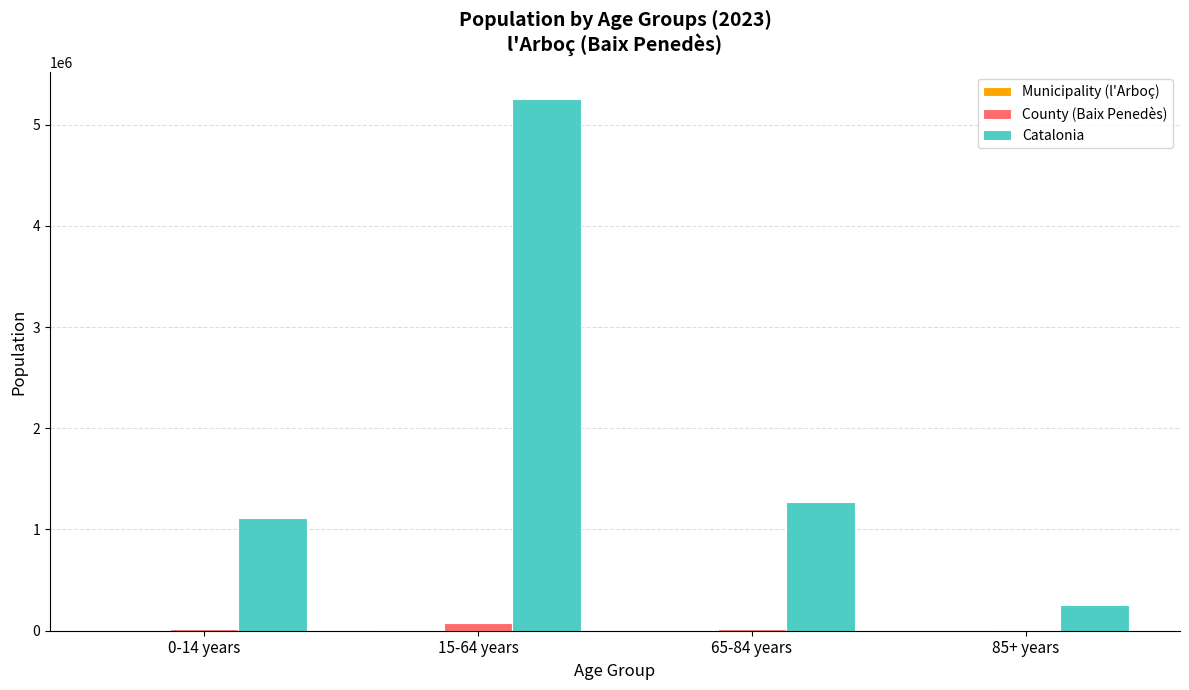

Are the bars horizontal?

No